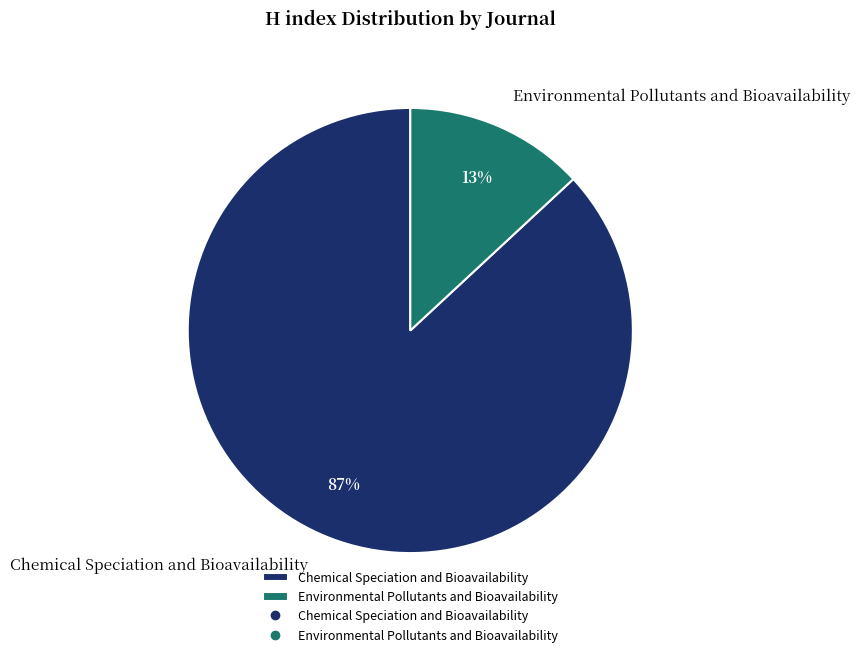

Combined, do Chemical Speciation and Bioavailability and Environmental Pollutants and Bioavailability account for over 50%?

Yes